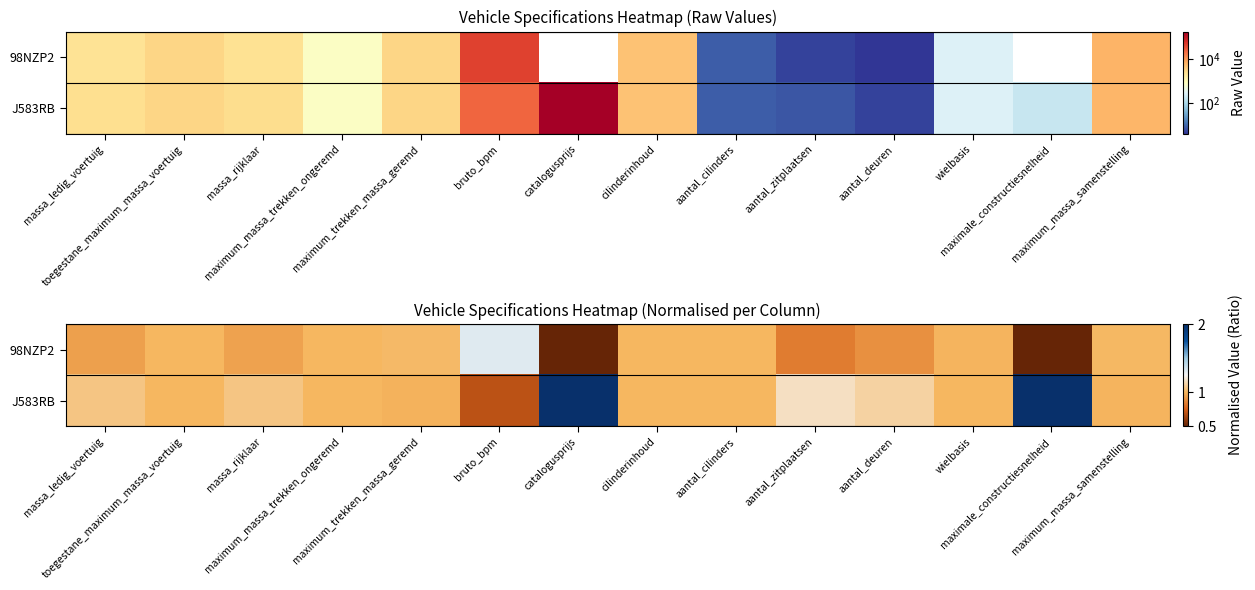

At which label does J583RB reach its peak?

catalogusprijs